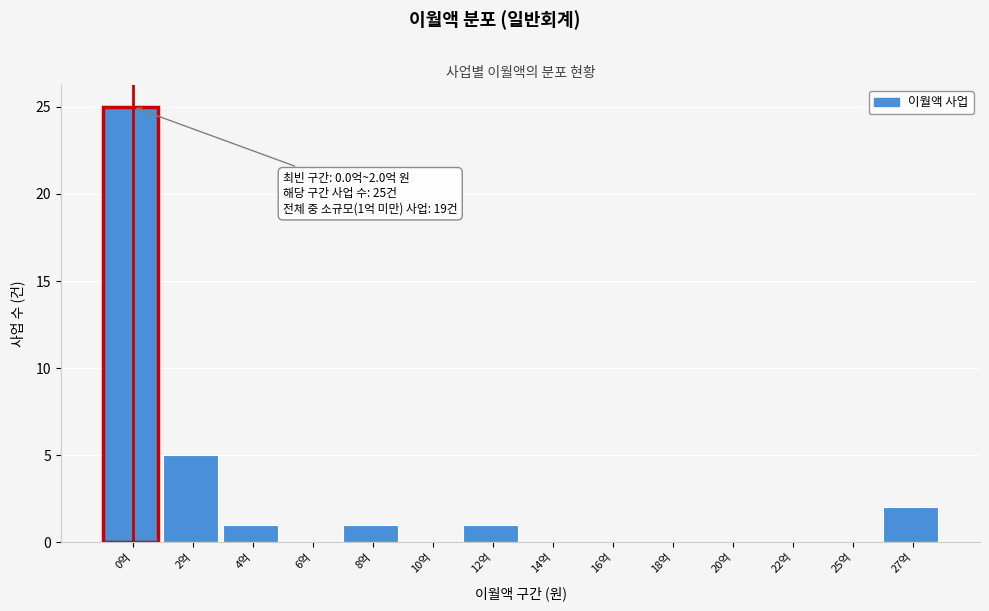

Reading right to left, transcribe all the data shown in this chart.

27억=2	25억=0	22억=0	20억=0	18억=0	16억=0	14억=0	12억=1	10억=0	8억=1	6억=0	4억=1	2억=5	0억=25